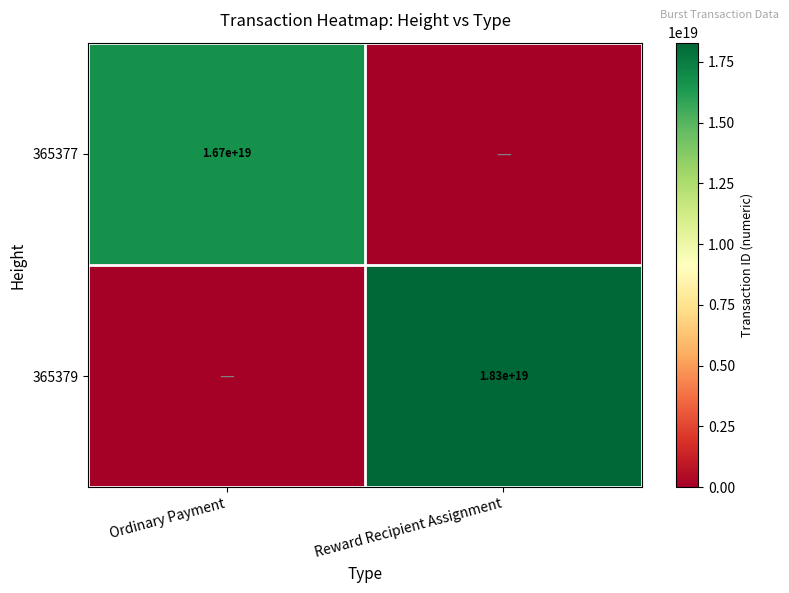

The 365377 series shows 16700000000000000000 at Ordinary Payment. True or false?

True